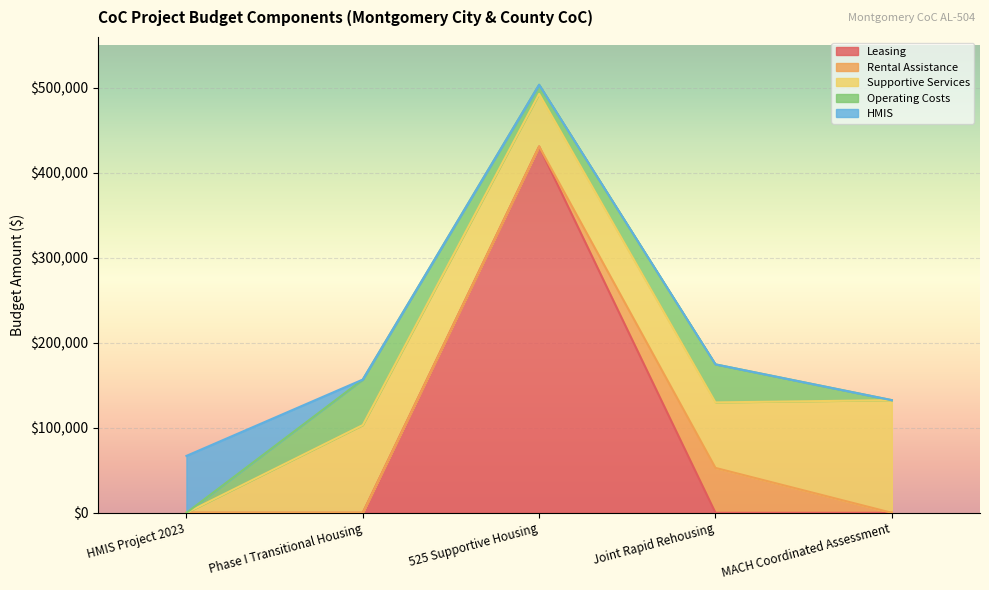

What are all the series names shown in the legend?

Leasing, Rental Assistance, Supportive Services, Operating Costs, HMIS